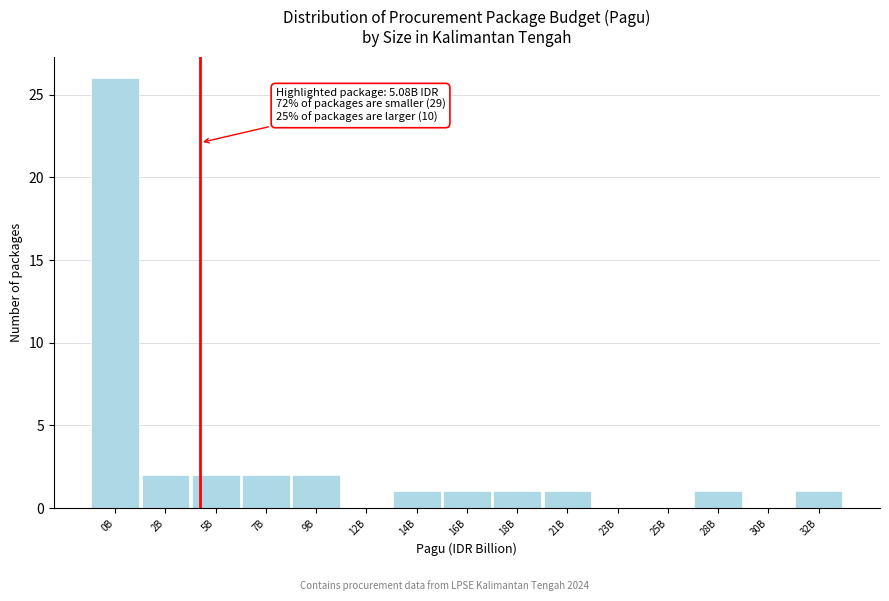

Reading left to right, what are all the values shown in this chart?

0B=26	2B=2	5B=2	7B=2	9B=2	12B=0	14B=1	16B=1	18B=1	21B=1	23B=0	25B=0	28B=1	30B=0	32B=1